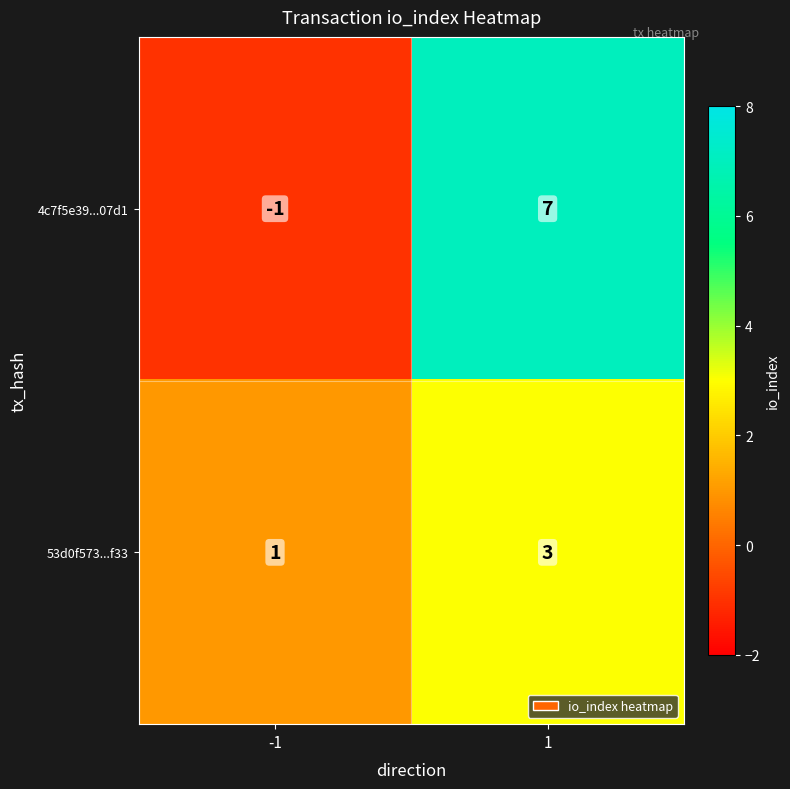

What is the approximate value of 53d0f573...f33 at 1?

3